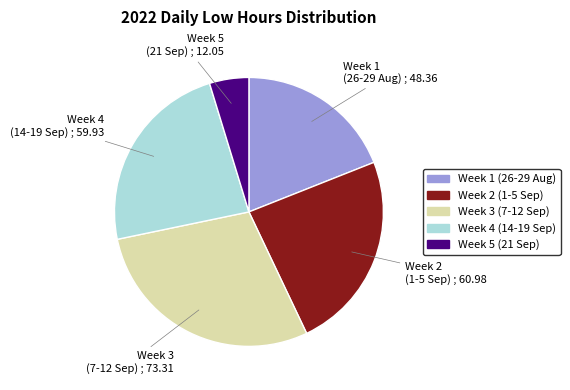

Is there any slice that represents more than half of the pie?

No